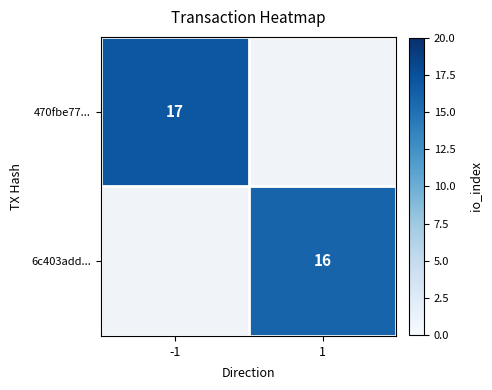

True or false: 470fbe77... has a value of 17 at -1.

True